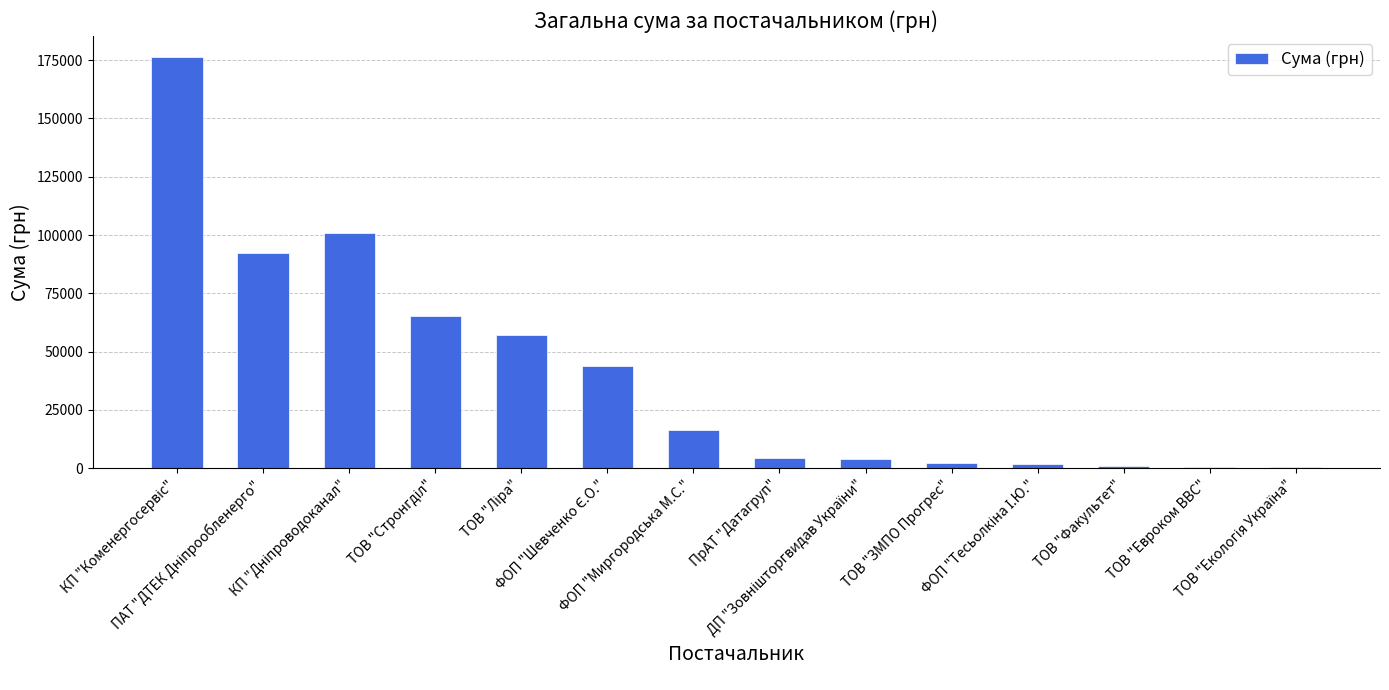

What is the greatest value displayed?

176574.8